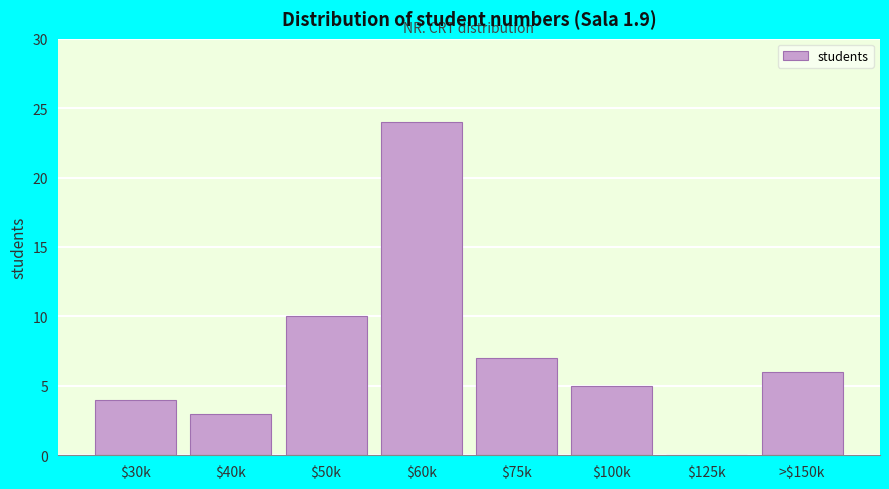

What is the maximum value shown in the chart?

24